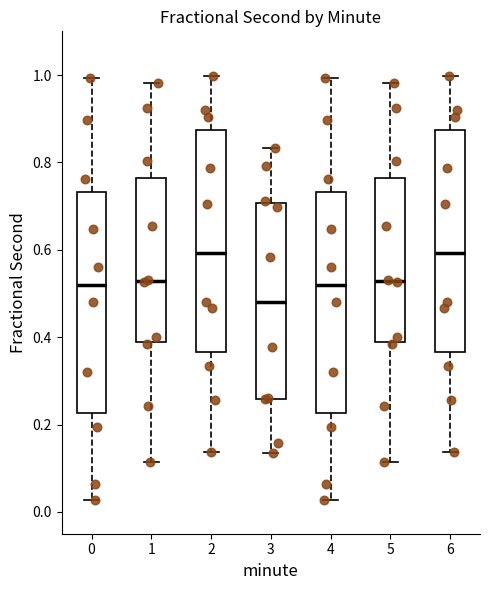

Reading left to right, read every box against the y-axis: the position of its median line, the range the box covers, and the ends of its whiskers. The values are not printed on the chart, so give them approximately, as read against the axis.

0: median 0.52, box 0.22 to 0.74, whiskers 0.02 to 1.00
1: median 0.52, box 0.38 to 0.76, whiskers 0.12 to 0.98
2: median 0.60, box 0.36 to 0.88, whiskers 0.14 to 1.00
3: median 0.48, box 0.26 to 0.70, whiskers 0.14 to 0.84
4: median 0.52, box 0.22 to 0.74, whiskers 0.02 to 1.00
5: median 0.52, box 0.38 to 0.76, whiskers 0.12 to 0.98
6: median 0.60, box 0.36 to 0.88, whiskers 0.14 to 1.00